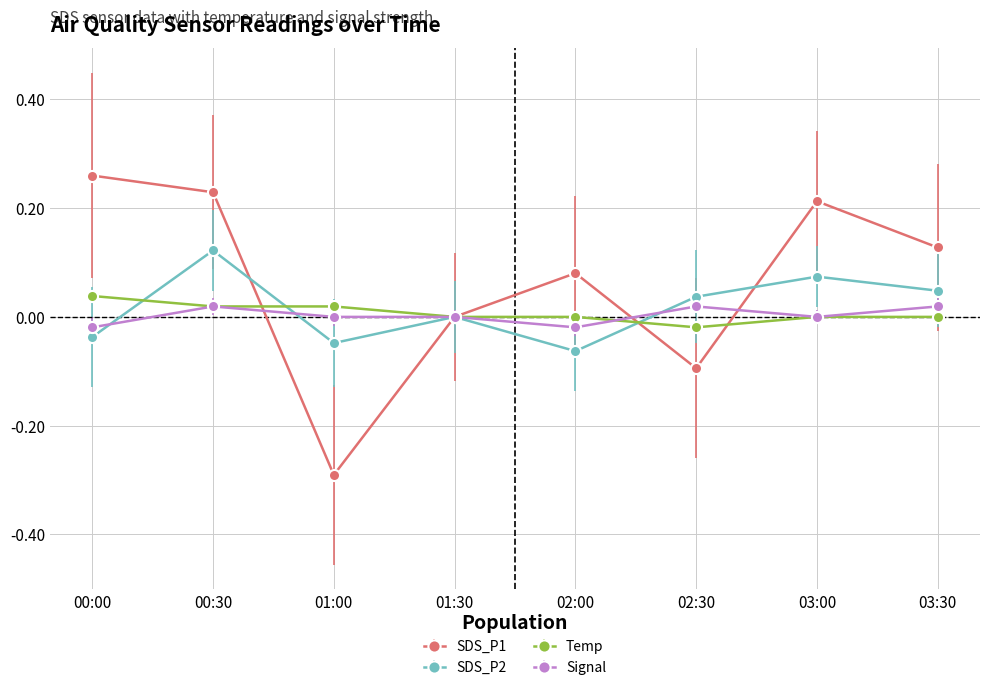

What is the label of the 4th point from the right?

02:00